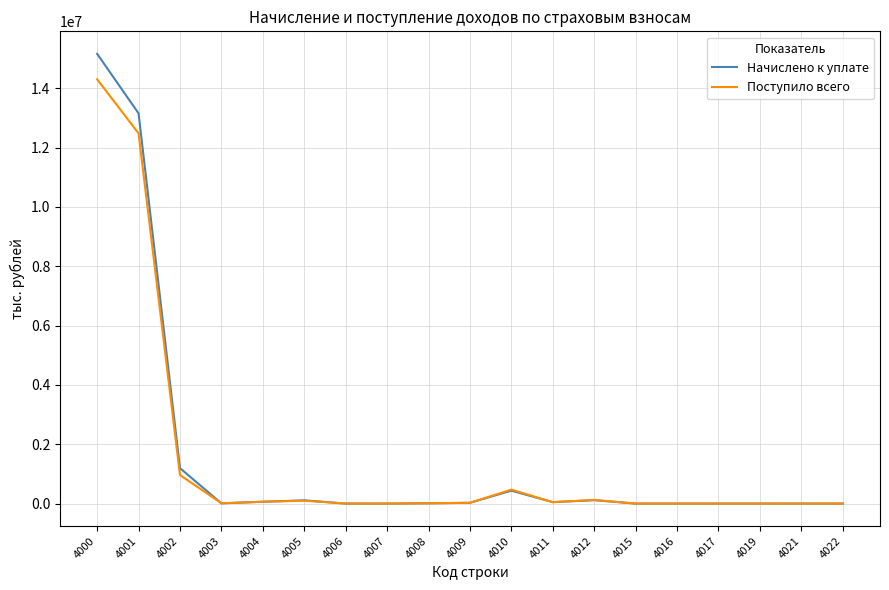

List the series in order of their peak value, highest first.

Начислено к уплате, Поступило всего